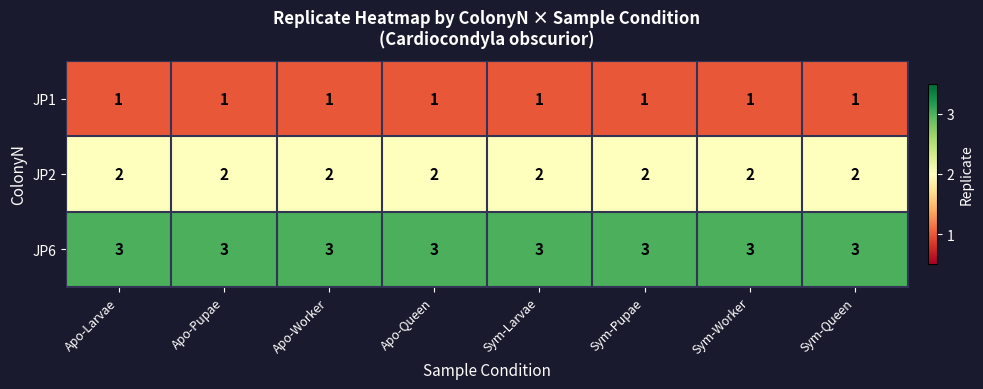

Read the JP6 value at Sym-Worker.

3